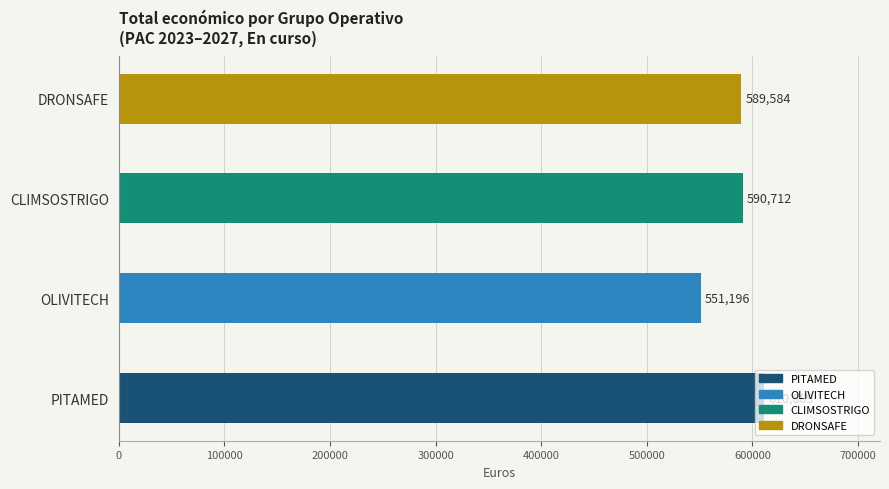

Are the bars grouped side by side (vs. stacked)?

No